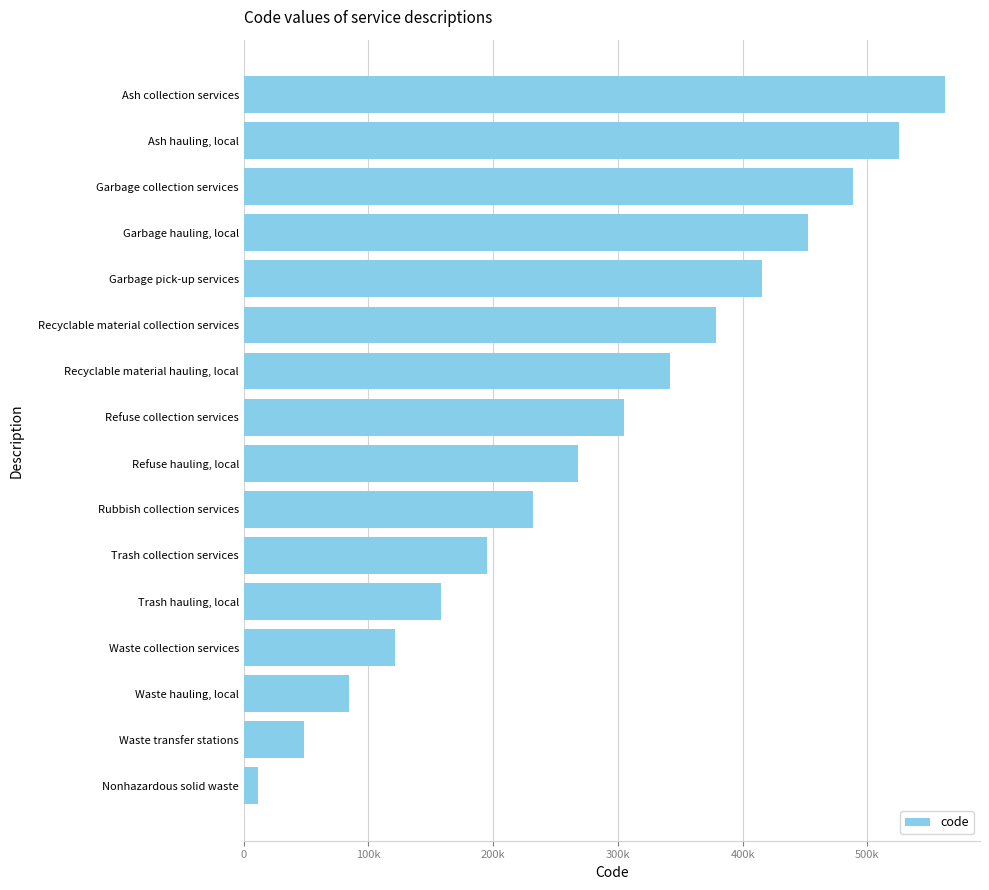

Are the bars horizontal?

Yes